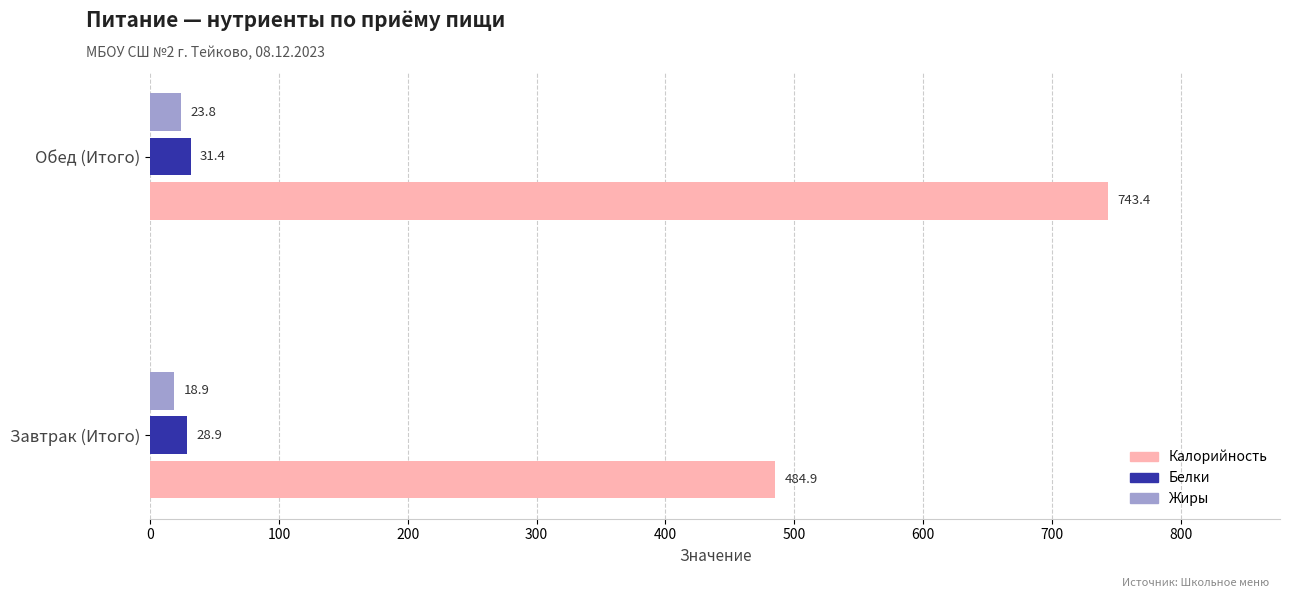

Are the bars grouped side by side (vs. stacked)?

Yes